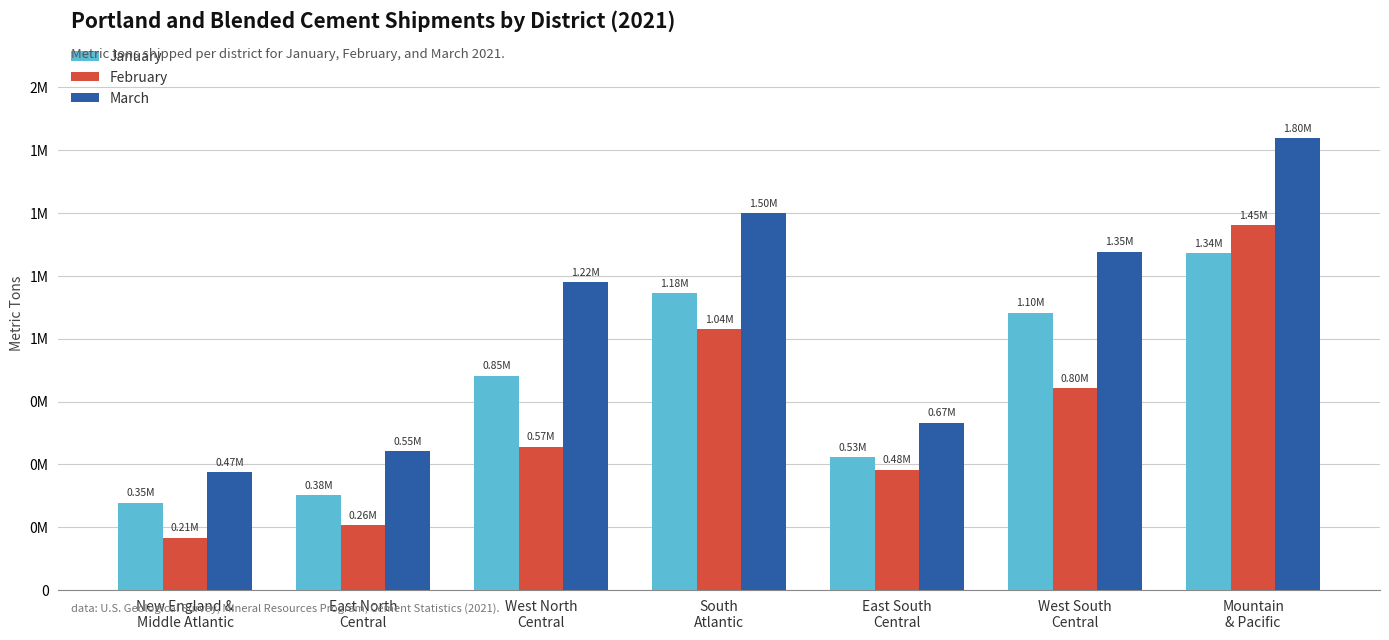

What is the total value across all series at South
Atlantic?

3716307